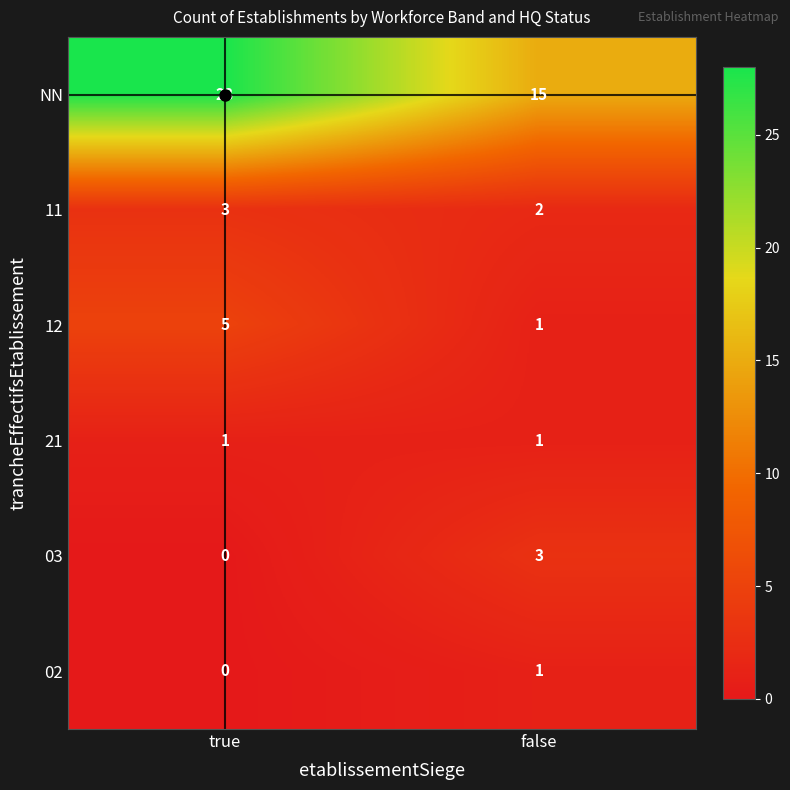

The value of 12 at true is 5. True or false?

True